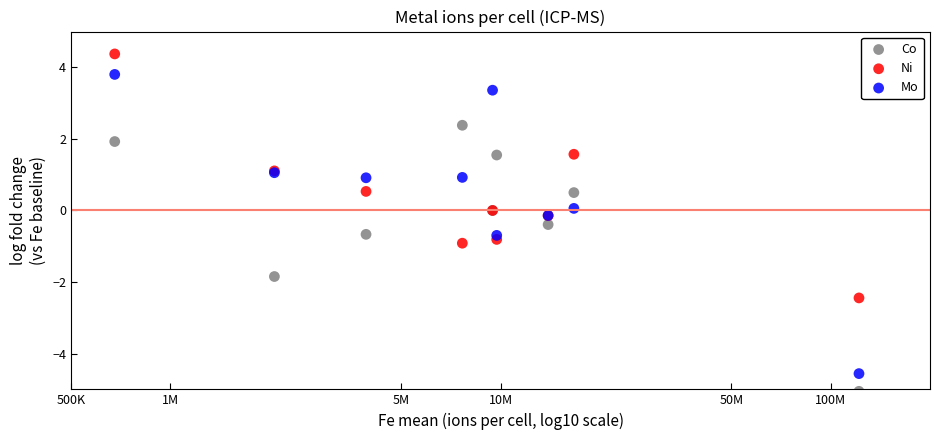

Which series has the largest Y range (max minus min)?

Mo